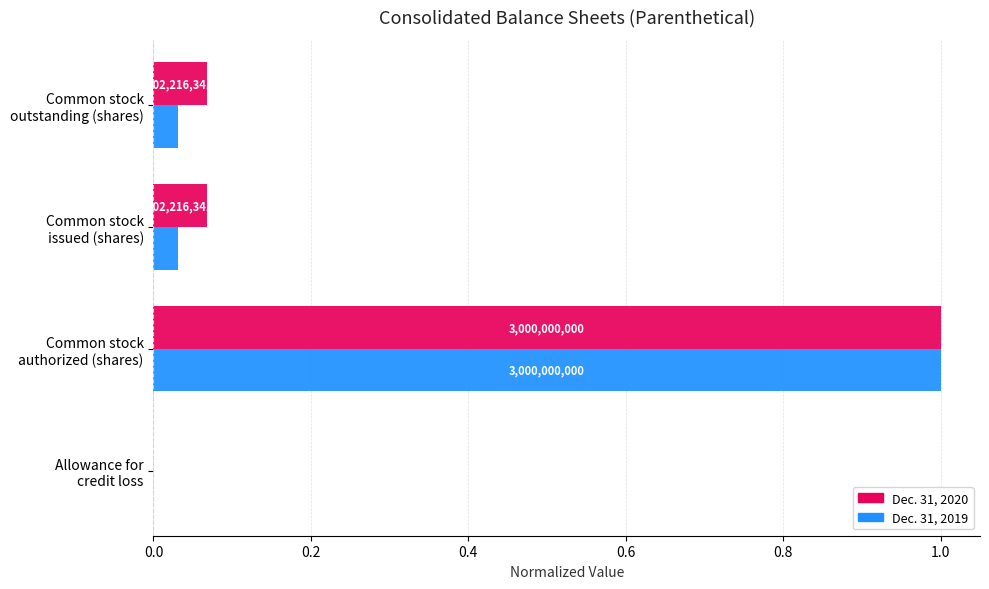

What are all the series names shown in the legend?

Dec. 31, 2020, Dec. 31, 2019